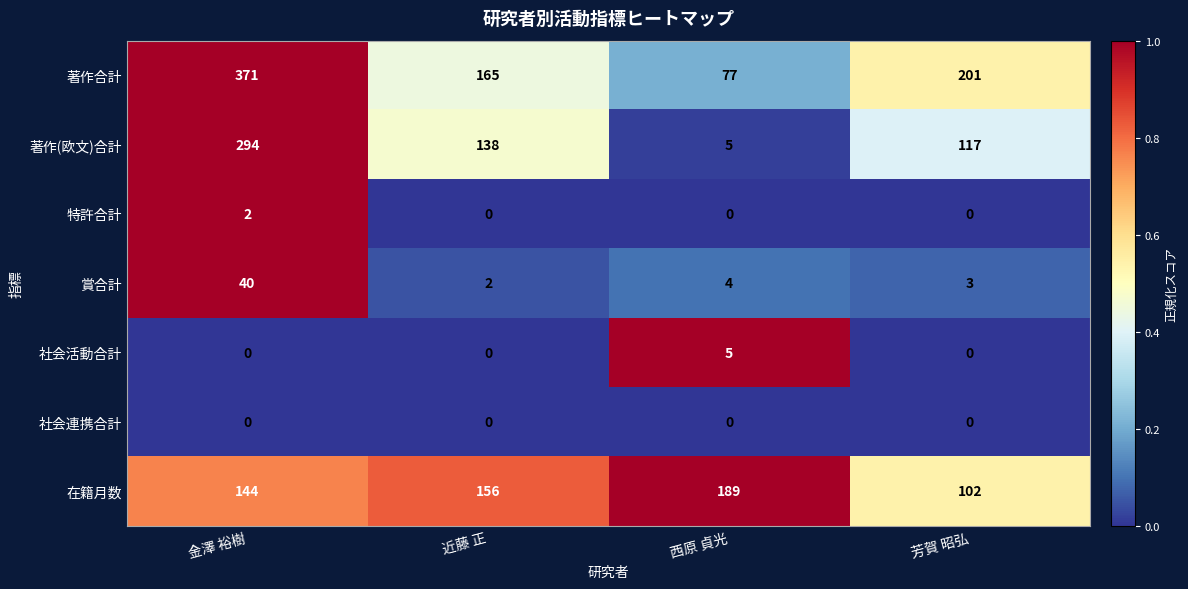

At how many categories does at least one series exceed 69?

4